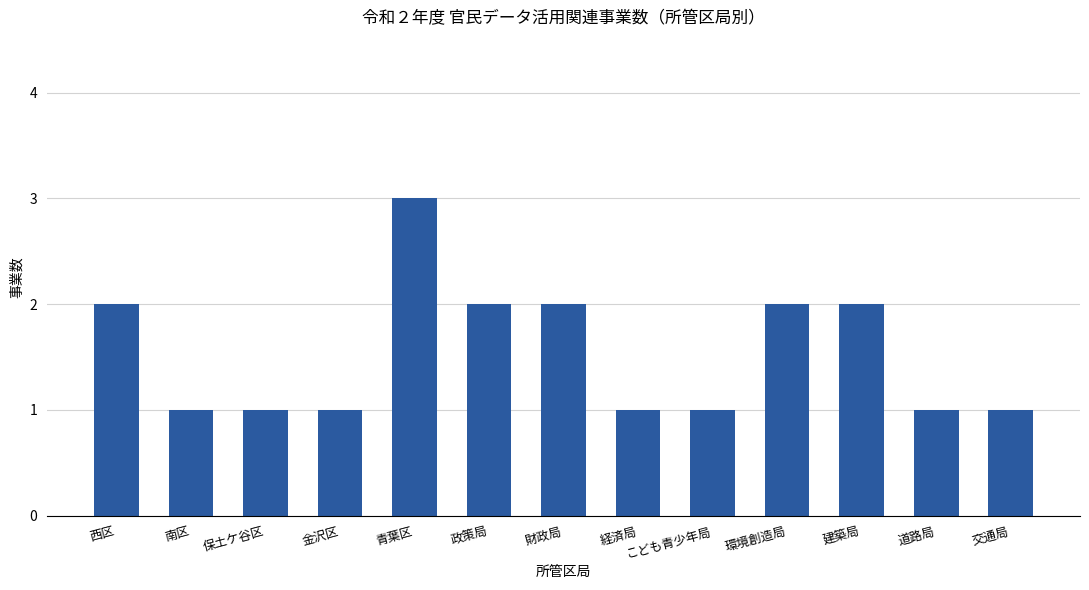

What is the sum of all values?

20